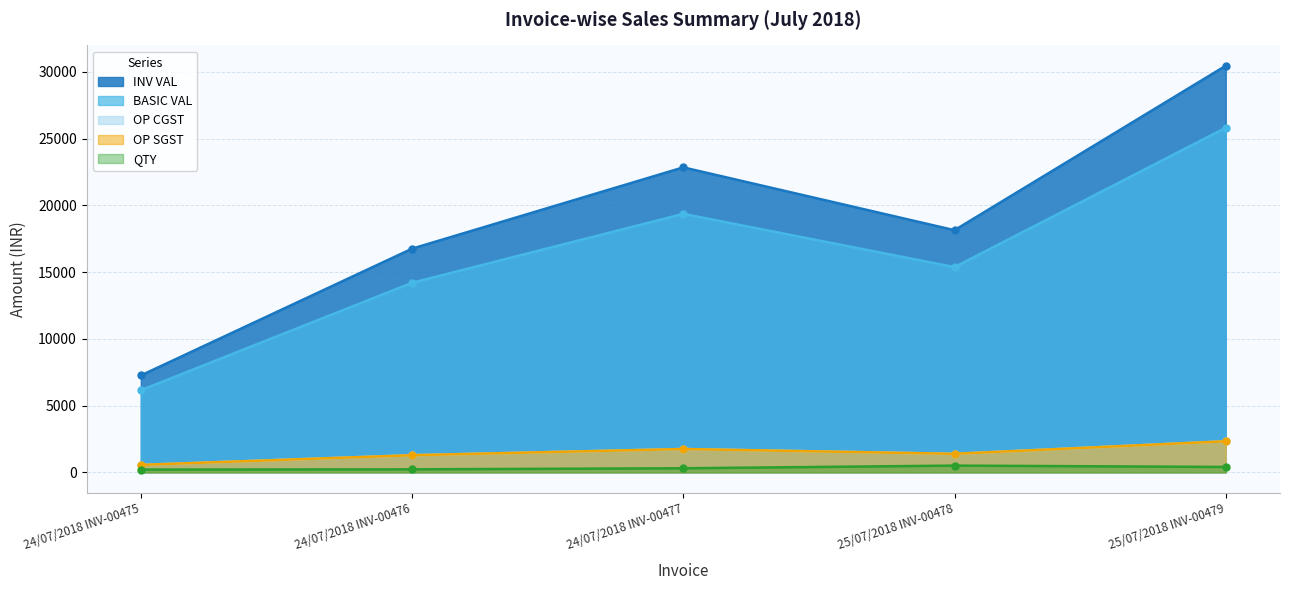

List the labels in order of INV VAL value, smallest first.

24/07/2018 INV-00475, 24/07/2018 INV-00476, 25/07/2018 INV-00478, 24/07/2018 INV-00477, 25/07/2018 INV-00479